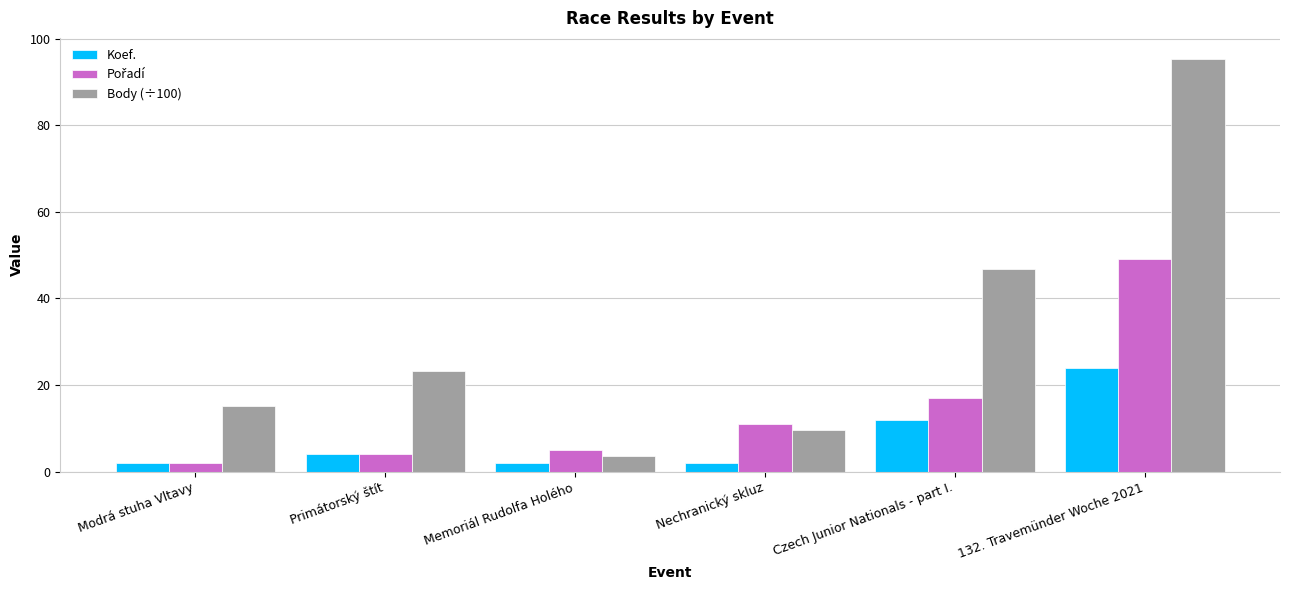

What is the maximum value for Body (÷100)?

95.4